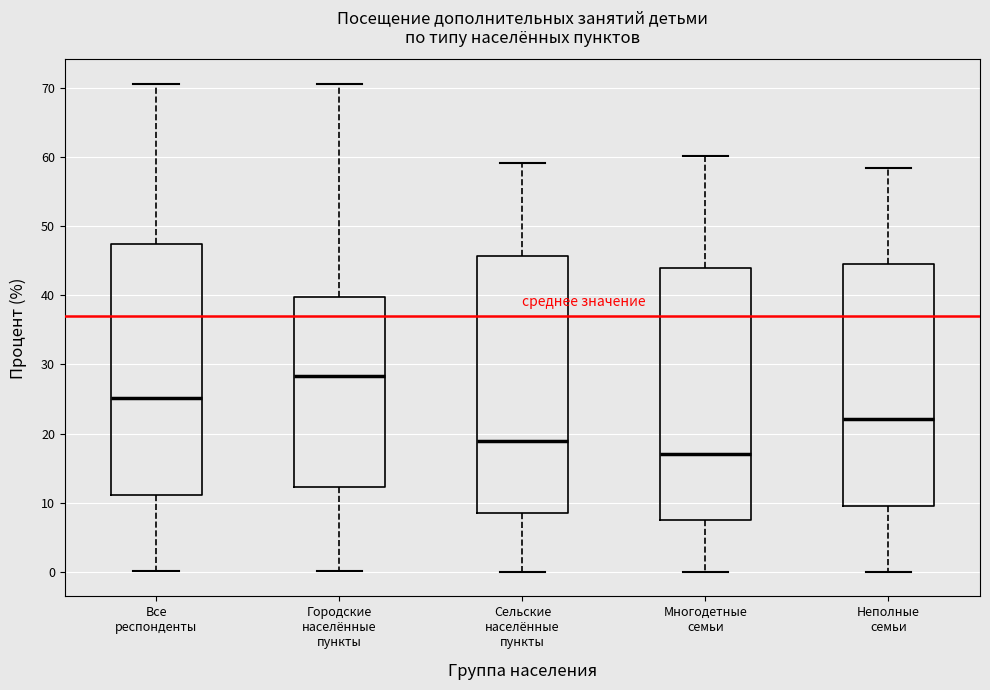

Where is the upper edge of the box for Многодетные семьи on the y-axis? The values are not printed on the chart, so give them approximately, as read against the axis.

44